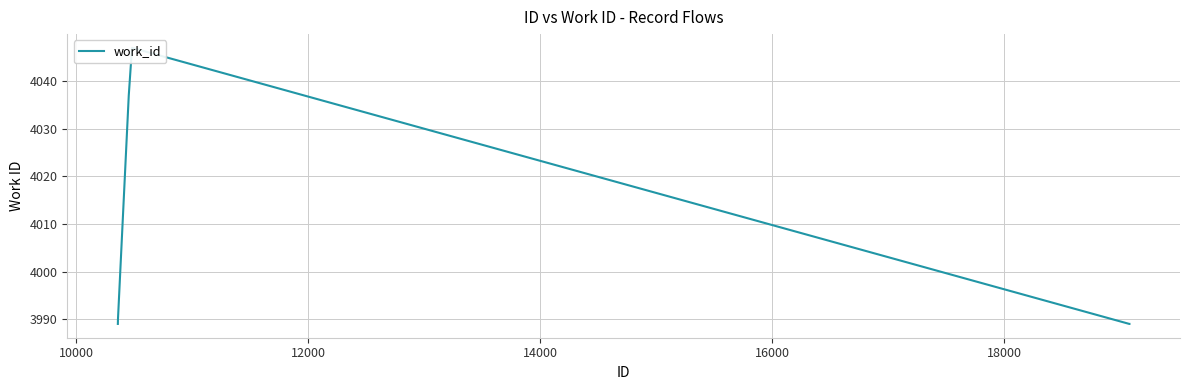

What is the value of the 8th point from the left?

3989